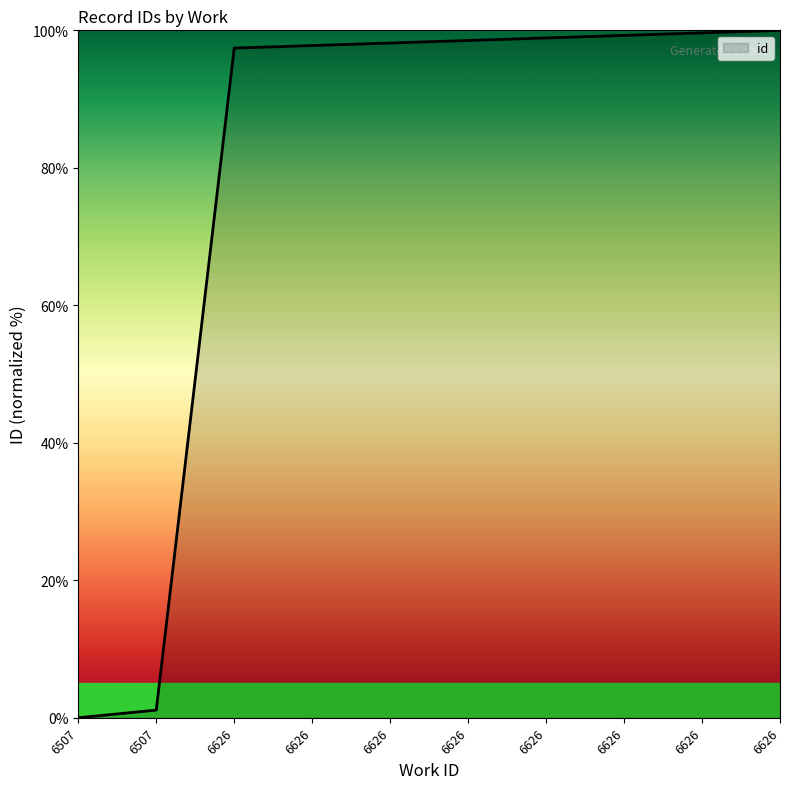

Rank the categories by value from highest to lowest.

6626, 6626, 6626, 6626, 6626, 6626, 6626, 6626, 6507, 6507